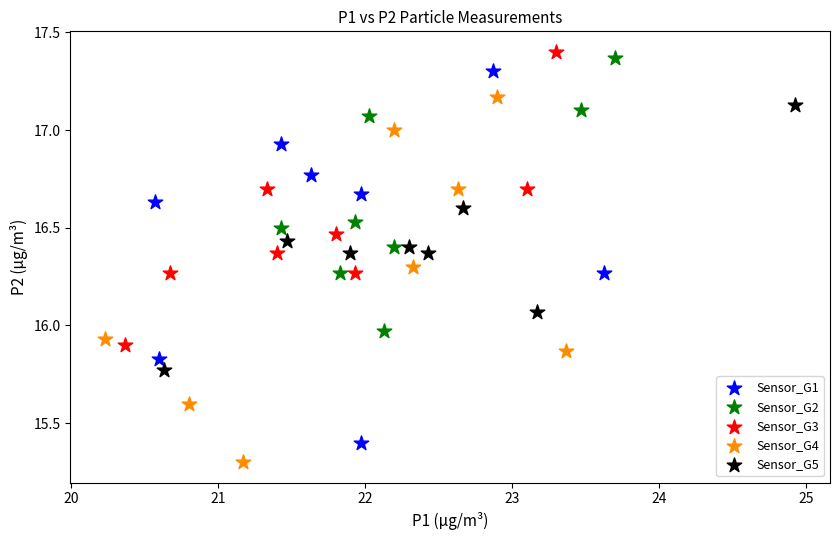

Which series has the widest spread of Y values?

Sensor_G1